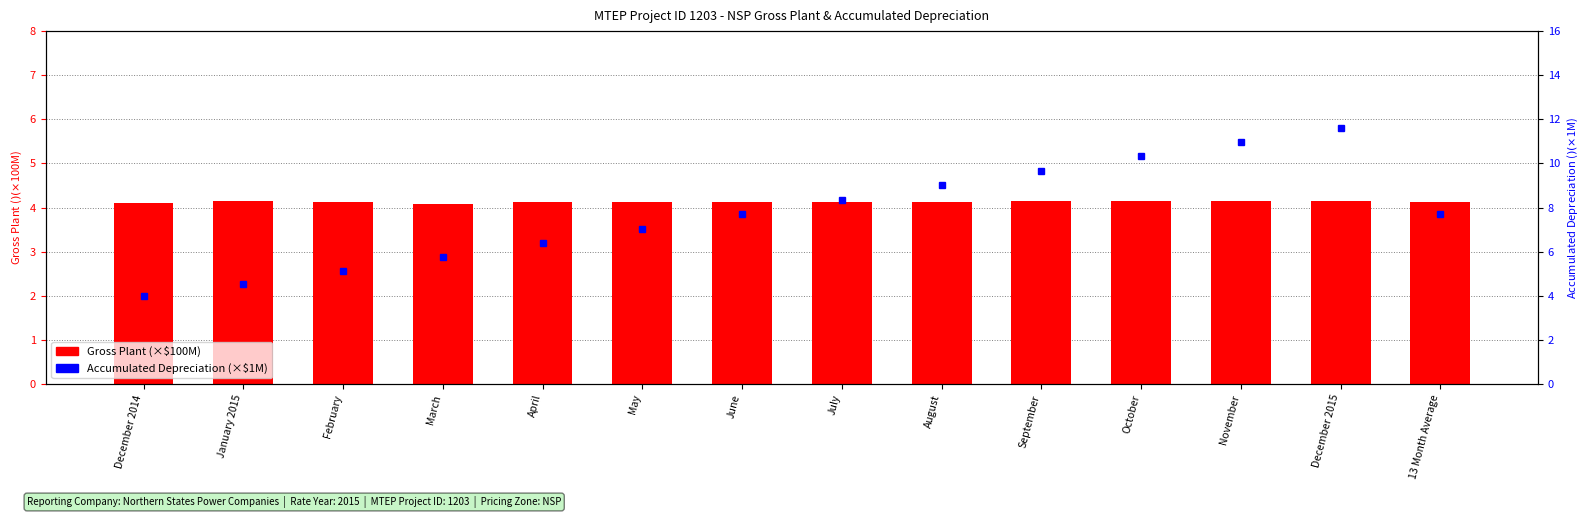

True or false: Accumulated Depreciation (×$1M) has a value of 5.4 at July.

False